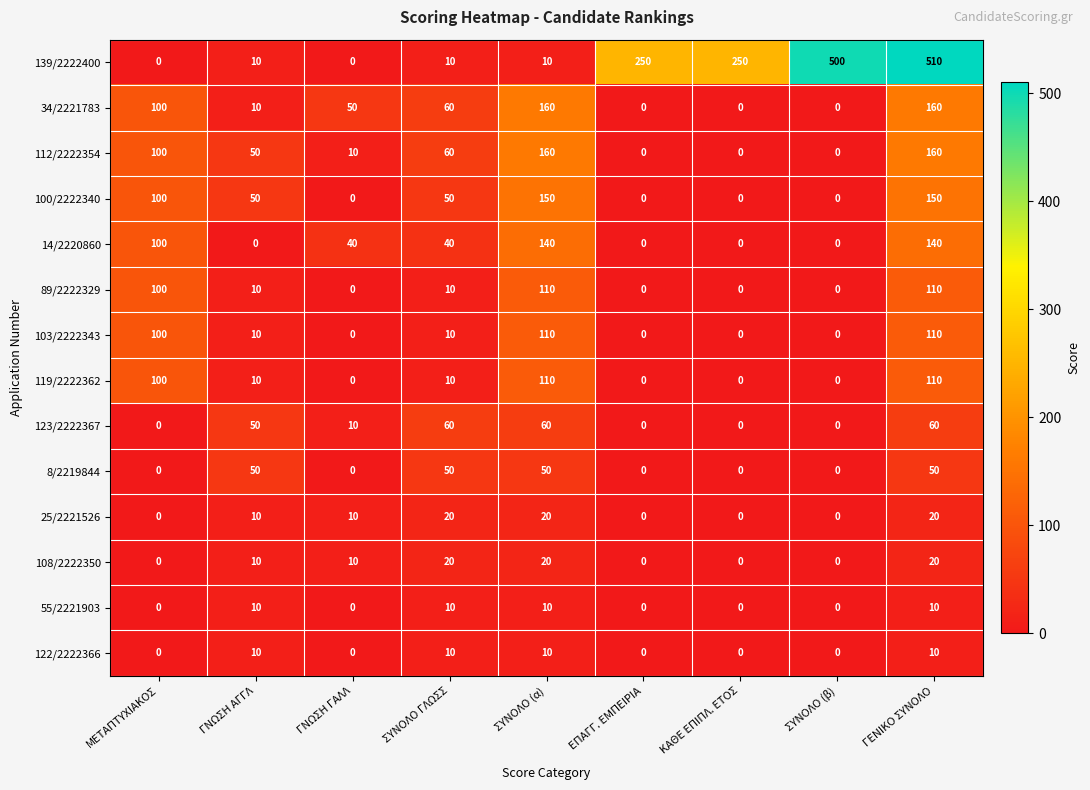

At which category is the sum across all series the highest?

ΓΕΝΙΚΟ ΣΥΝΟΛΟ